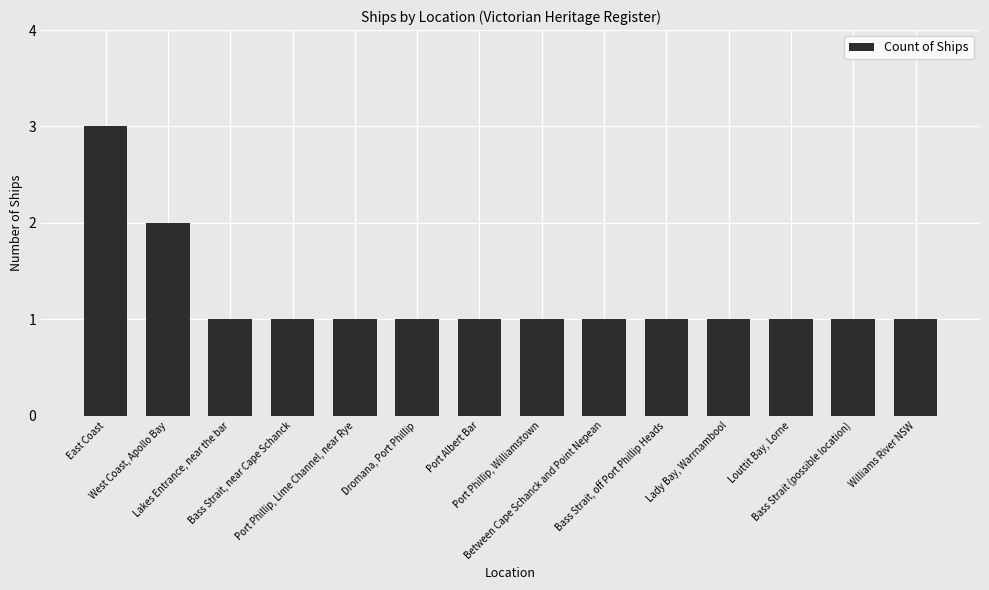

True or false: the data shows 2 at West Coast, Apollo Bay.

True